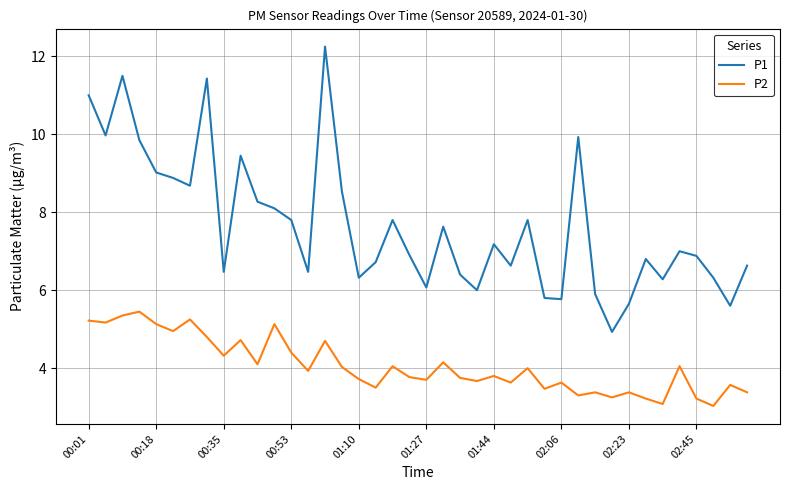

Which series has the largest range (max minus min)?

P1